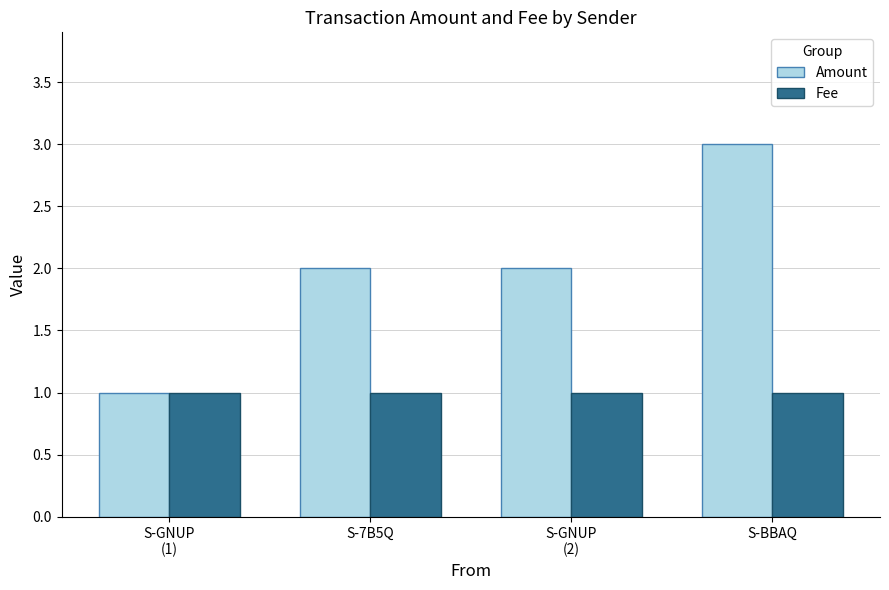

What is the greatest value displayed?

3.0